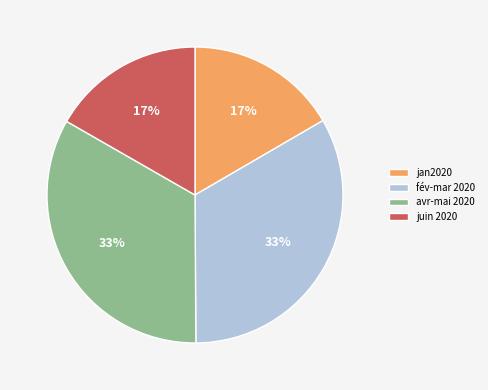

To the nearest percent, what portion does jan2020 represent?

17%